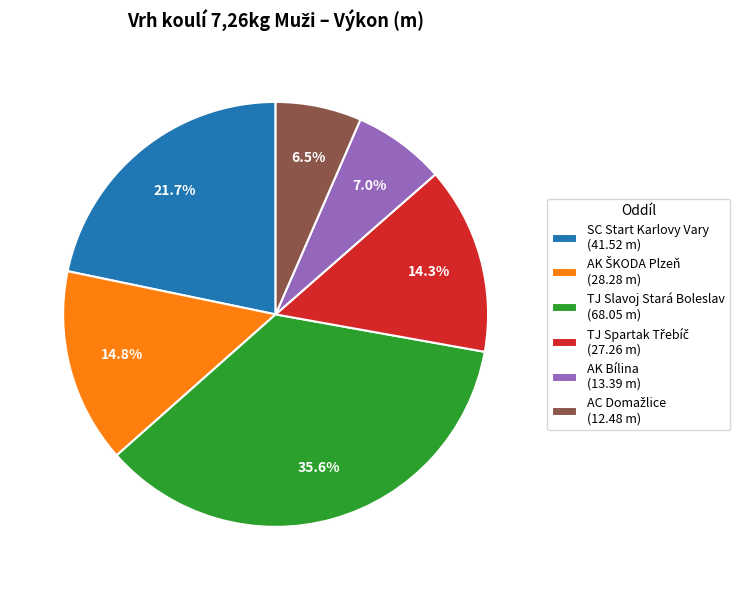

Does any single category account for the majority?

No